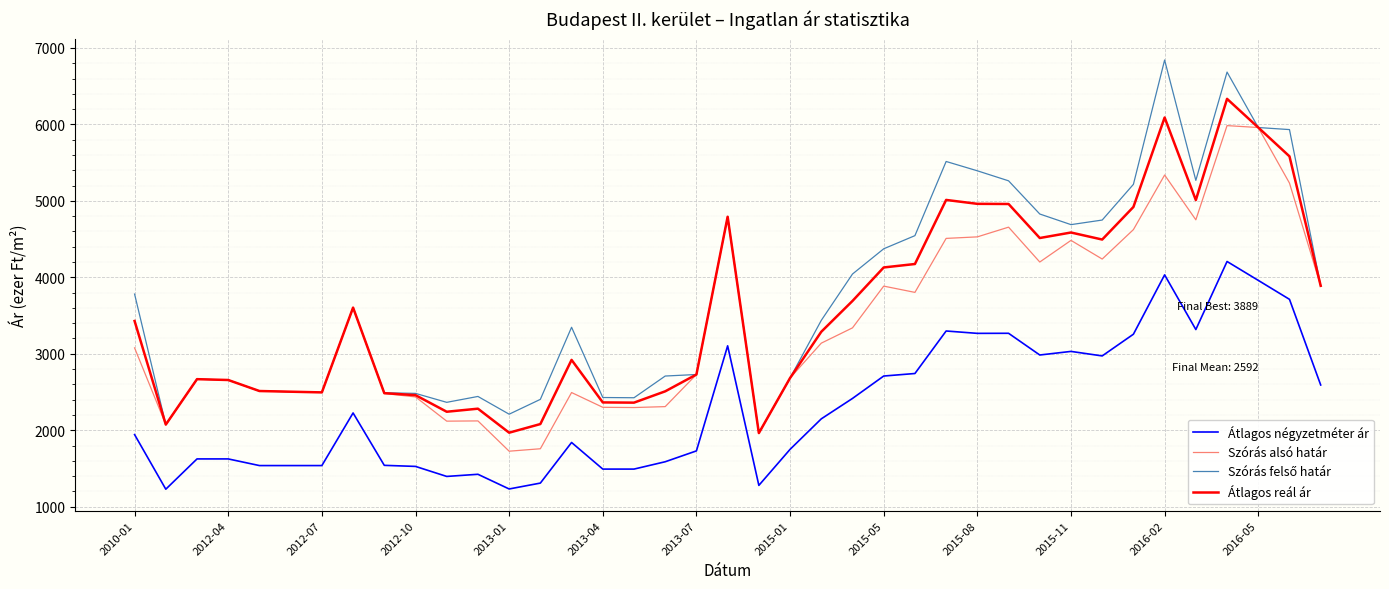

What is the average value of the Átlagos reál ár series?

3574